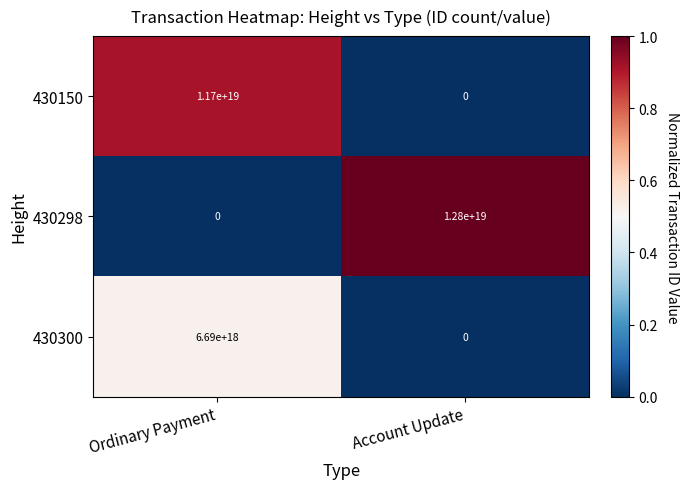

At which label does 430298 reach its peak?

Account Update